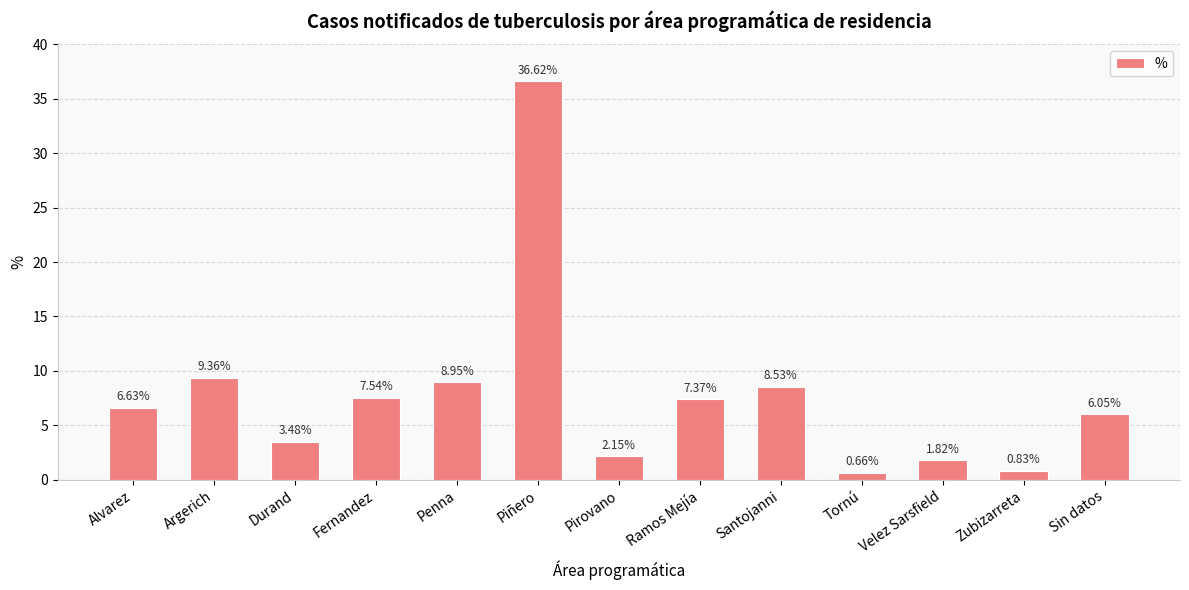

How many bars are there in total?

13